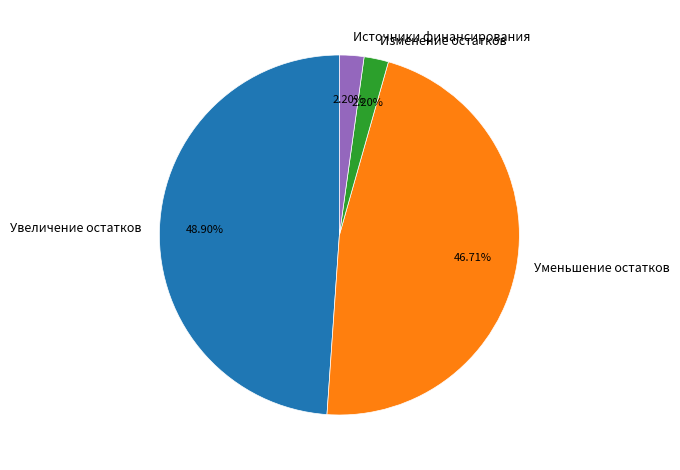

Which slice is the largest?

Увеличение остатков